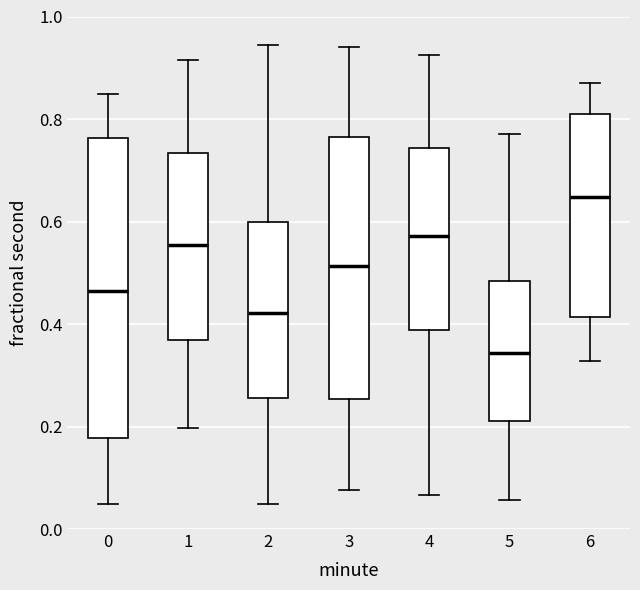

Reading left to right, transcribe this box plot: for each box, give where its median line is, the range the box spans, and where its two whiskers end, as read against the y-axis. The values are not printed on the chart, so give them approximately, as read against the axis.

0: median 0.46, box 0.18 to 0.76, whiskers 0.04 to 0.84
1: median 0.56, box 0.36 to 0.74, whiskers 0.20 to 0.92
2: median 0.42, box 0.26 to 0.60, whiskers 0.04 to 0.94
3: median 0.52, box 0.26 to 0.76, whiskers 0.08 to 0.94
4: median 0.58, box 0.38 to 0.74, whiskers 0.06 to 0.92
5: median 0.34, box 0.22 to 0.48, whiskers 0.06 to 0.78
6: median 0.64, box 0.42 to 0.82, whiskers 0.32 to 0.88